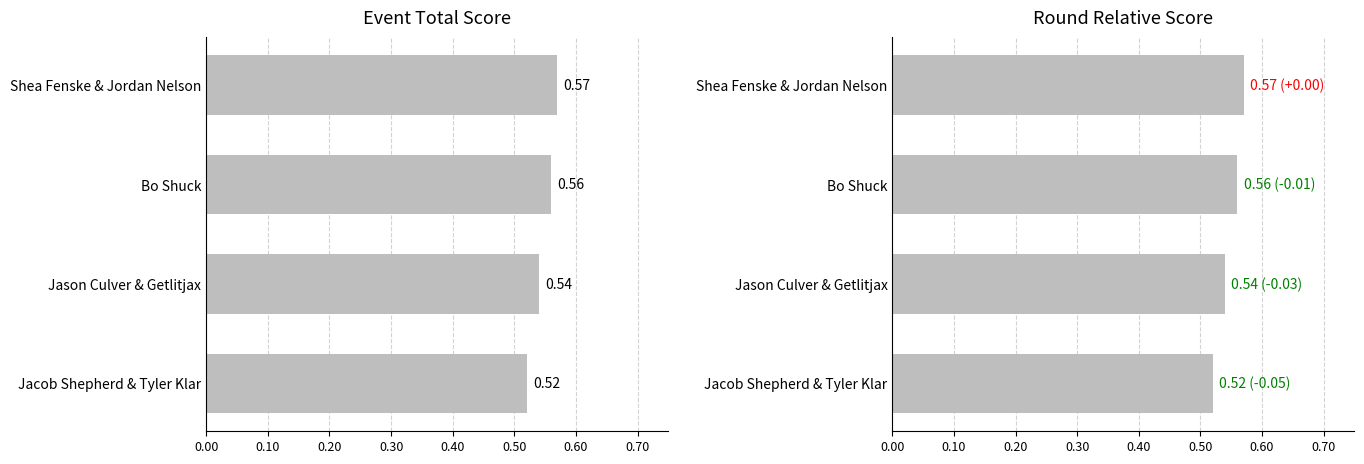

Are the bars grouped side by side (vs. stacked)?

Yes